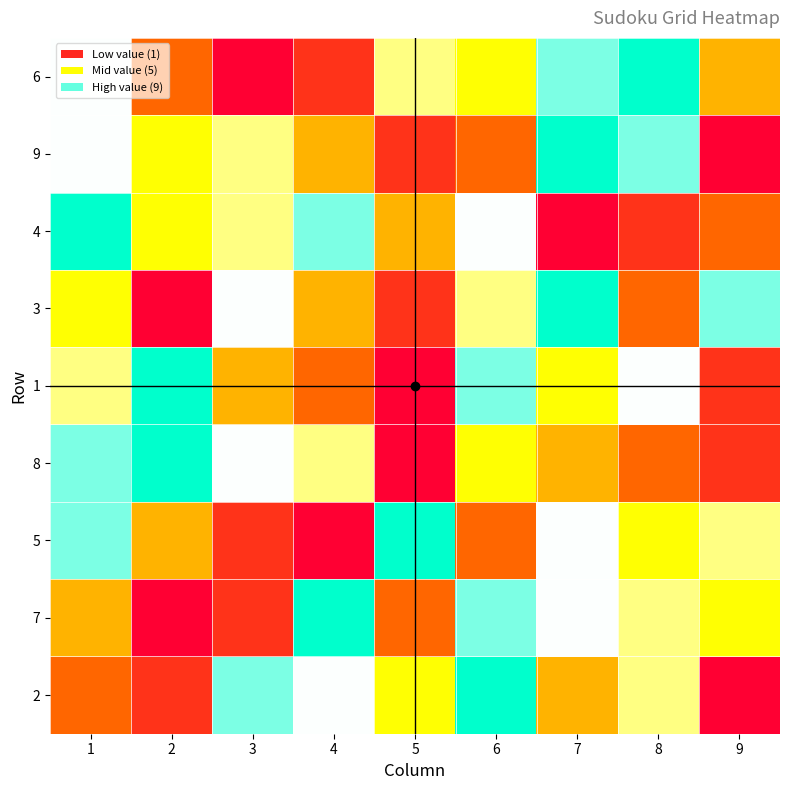

Which category has the lowest value across all series?

3